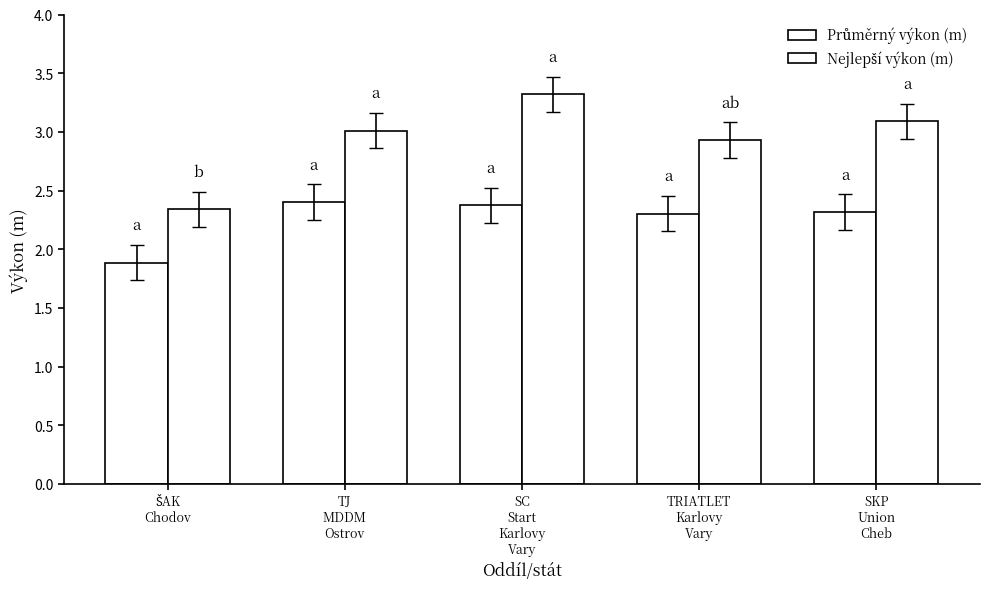

Between SC
Start
Karlovy
Vary and SKP
Union
Cheb, which series saw the biggest shift?

Nejlepší výkon (m)